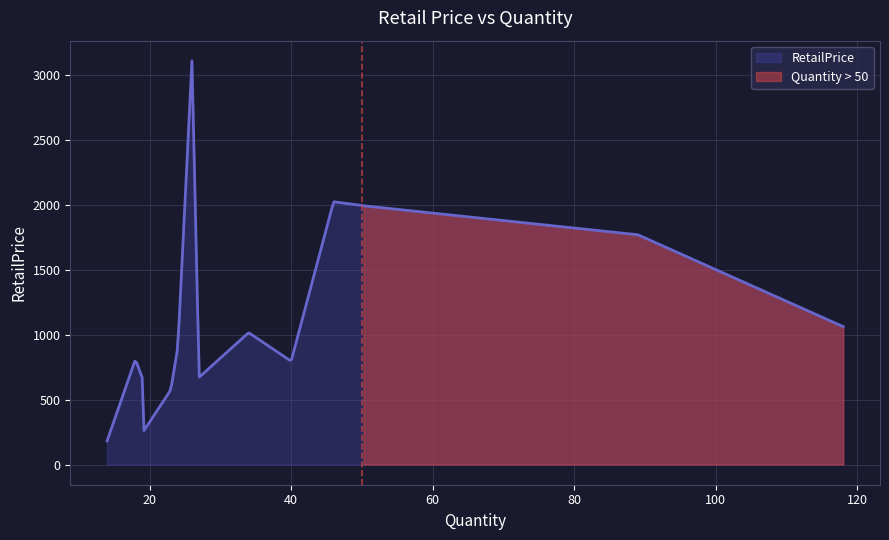

The value at 14 is 181.6. True or false?

True